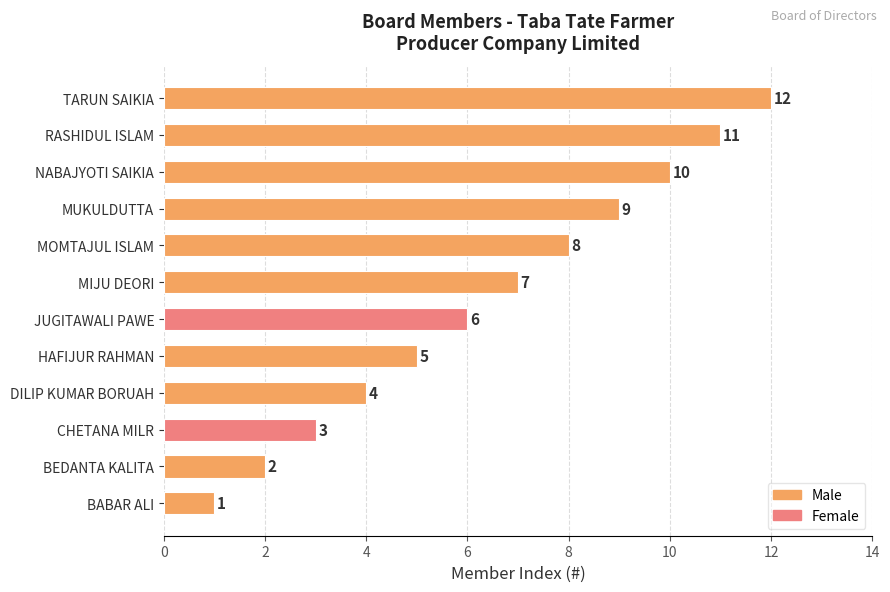

What is the greatest value displayed?

12